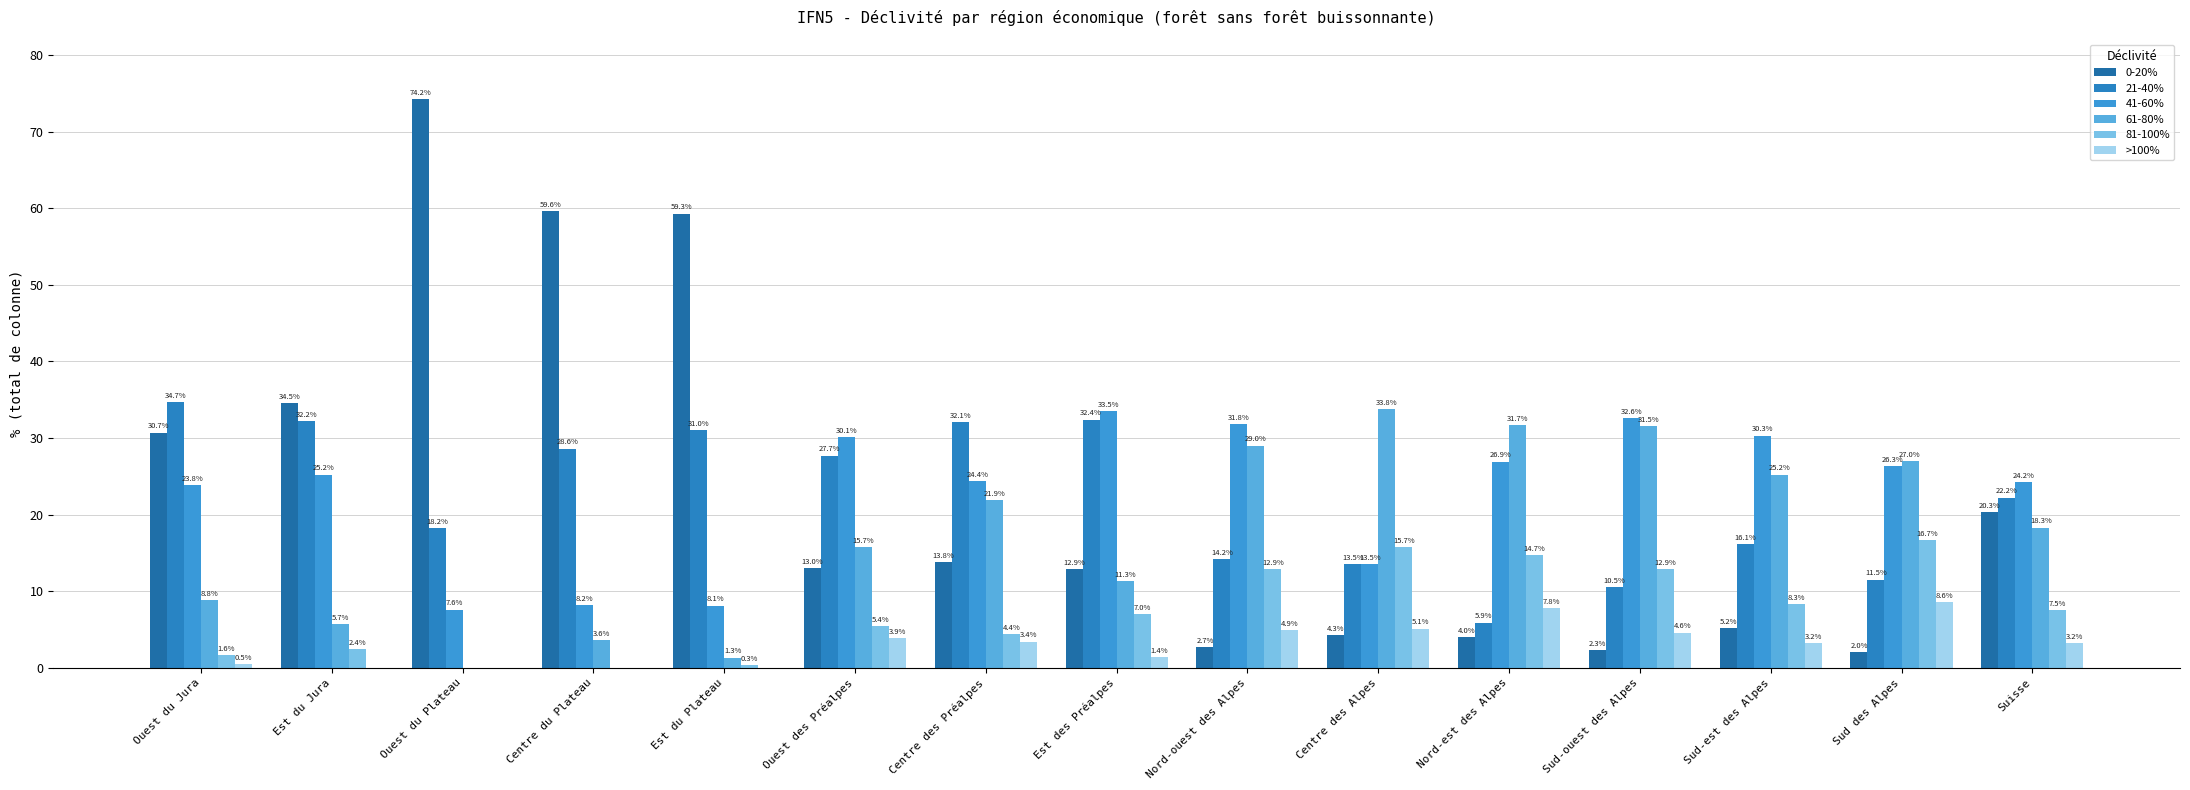

What is the difference between the 21-40% values at Est des Préalpes and Nord-ouest des Alpes?

18.2